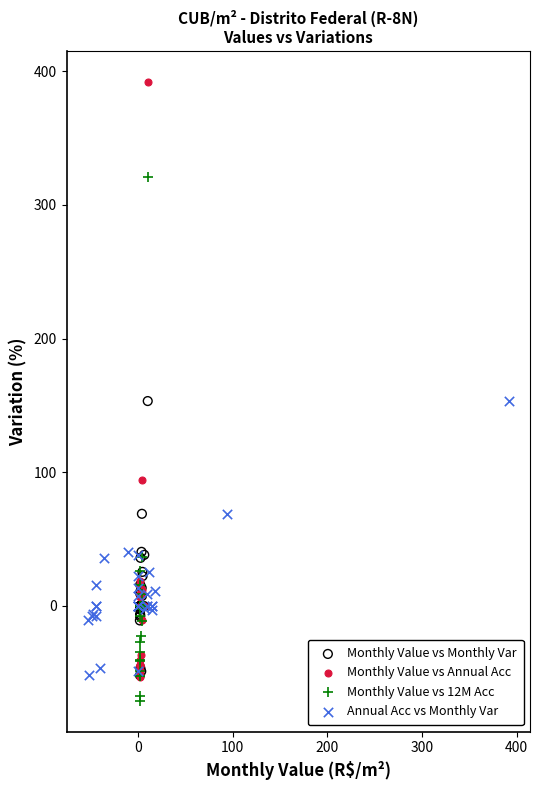

Which series reaches the minimum Y coordinate?

Monthly Value vs 12M Acc